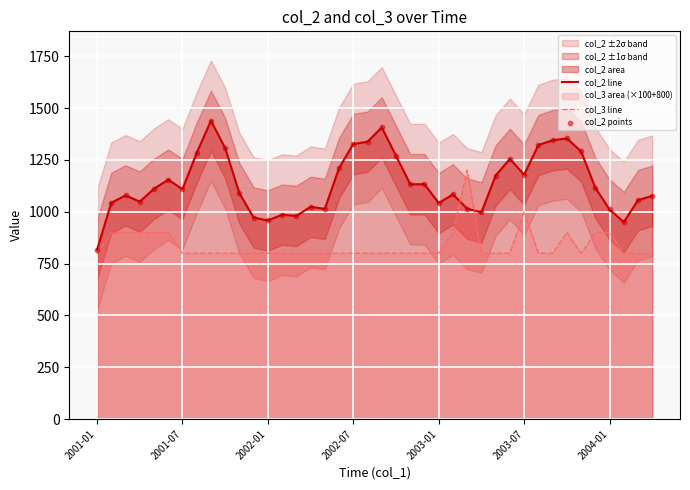

What is the maximum value for col_3 line?

1200